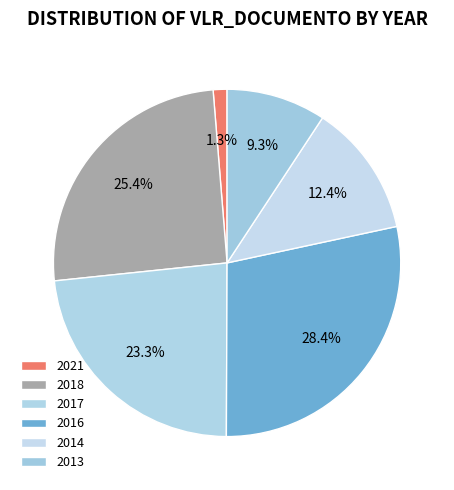

True or false: 2014 accounts for 1% of the total.

False